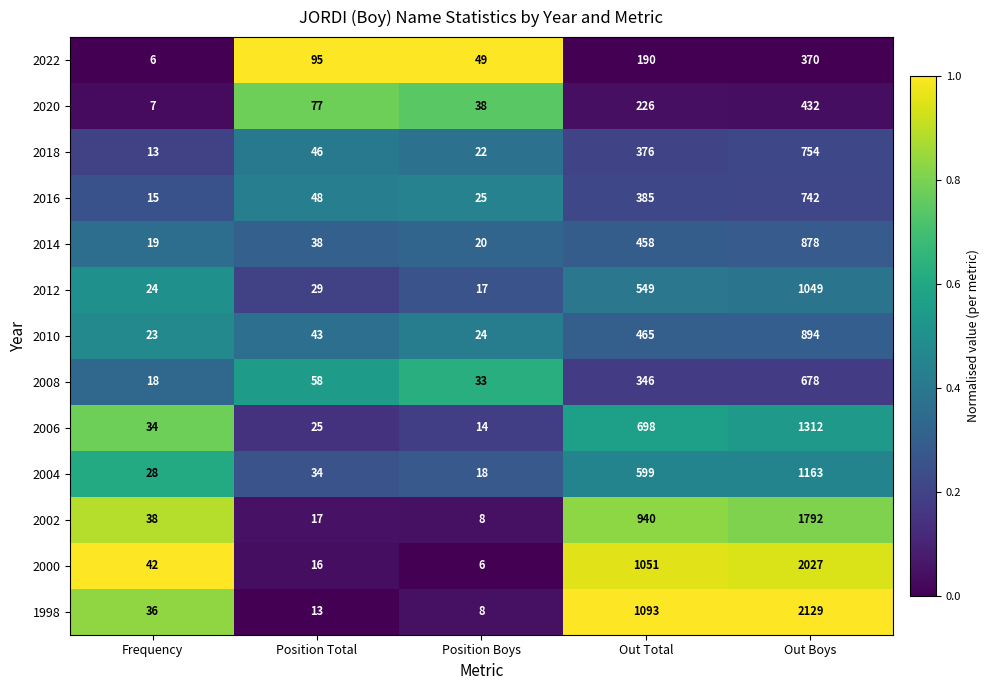

Which series has the widest spread of values?

1998